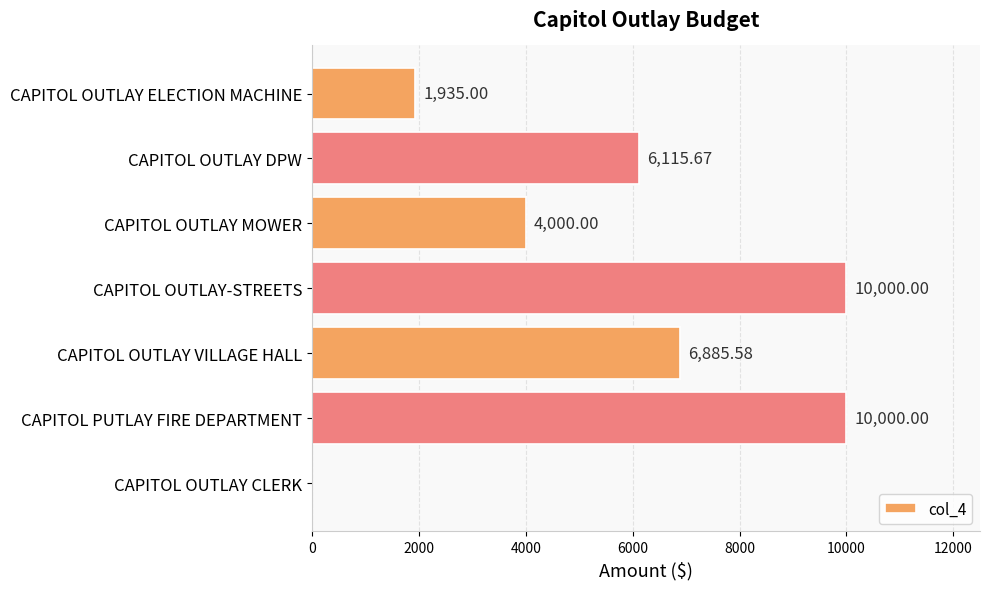

At which label is the value closest to 5000?

CAPITOL OUTLAY MOWER